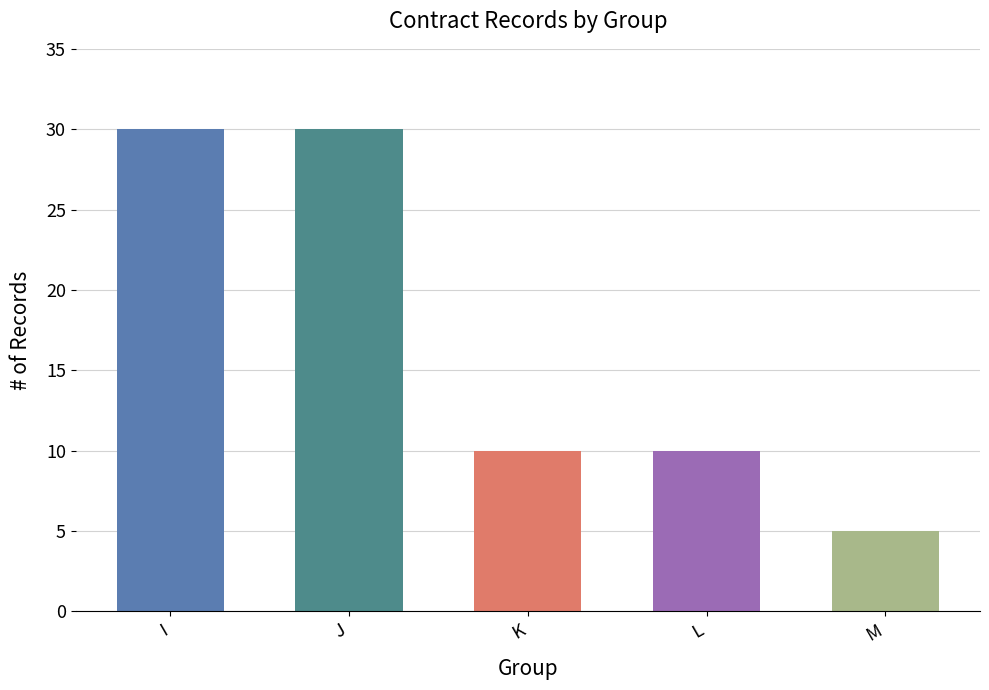

Reading left to right, what are all the values shown in this chart?

30	30	10	10	5